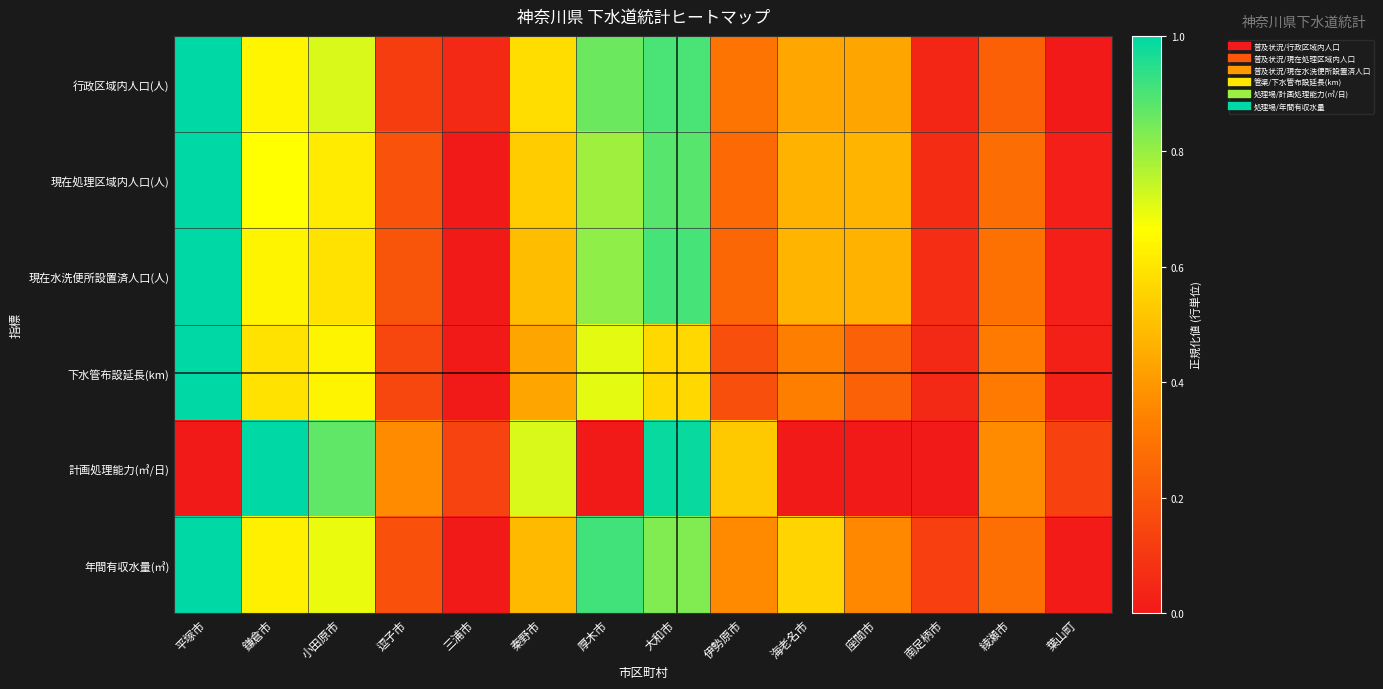

Reading left to right, transcribe all the data shown in this chart.

行政区域内人口(人): 平塚市=1.0	鎌倉市=0.6	小田原市=0.7	逗子市=0.1	三浦市=0.1	秦野市=0.6	厚木市=0.9	大和市=0.9	伊勢原市=0.3	海老名市=0.4	座間市=0.4	南足柄市=0.0	綾瀬市=0.2	葉山町=0.0
現在処理区域内人口(人): 平塚市=1.0	鎌倉市=0.7	小田原市=0.6	逗子市=0.2	三浦市=0.0	秦野市=0.5	厚木市=0.8	大和市=0.9	伊勢原市=0.3	海老名市=0.5	座間市=0.5	南足柄市=0.1	綾瀬市=0.3	葉山町=0.0
現在水洗便所設置済人口(人): 平塚市=1.0	鎌倉市=0.6	小田原市=0.6	逗子市=0.2	三浦市=0.0	秦野市=0.5	厚木市=0.8	大和市=0.9	伊勢原市=0.3	海老名市=0.5	座間市=0.5	南足柄市=0.1	綾瀬市=0.3	葉山町=0.0
下水管布設延長(km): 平塚市=1.0	鎌倉市=0.6	小田原市=0.6	逗子市=0.1	三浦市=0.0	秦野市=0.4	厚木市=0.7	大和市=0.6	伊勢原市=0.2	海老名市=0.3	座間市=0.2	南足柄市=0.1	綾瀬市=0.3	葉山町=0.0
計画処理能力(㎥/日): 平塚市=0.0	鎌倉市=1.0	小田原市=0.9	逗子市=0.4	三浦市=0.1	秦野市=0.7	厚木市=0.0	大和市=1.0	伊勢原市=0.5	海老名市=0.0	座間市=0.0	南足柄市=0.0	綾瀬市=0.4	葉山町=0.1
年間有収水量(㎥): 平塚市=1.0	鎌倉市=0.6	小田原市=0.7	逗子市=0.2	三浦市=0.0	秦野市=0.5	厚木市=0.9	大和市=0.8	伊勢原市=0.4	海老名市=0.6	座間市=0.4	南足柄市=0.1	綾瀬市=0.3	葉山町=0.0